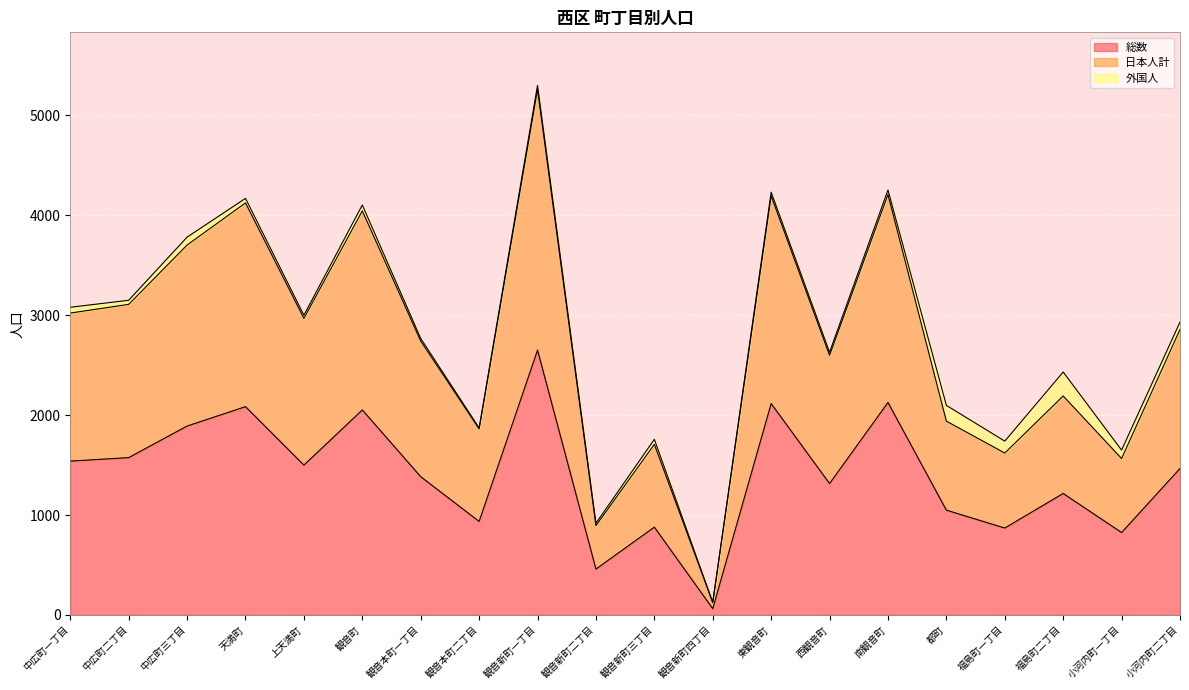

What is the maximum value shown in the chart?

5260